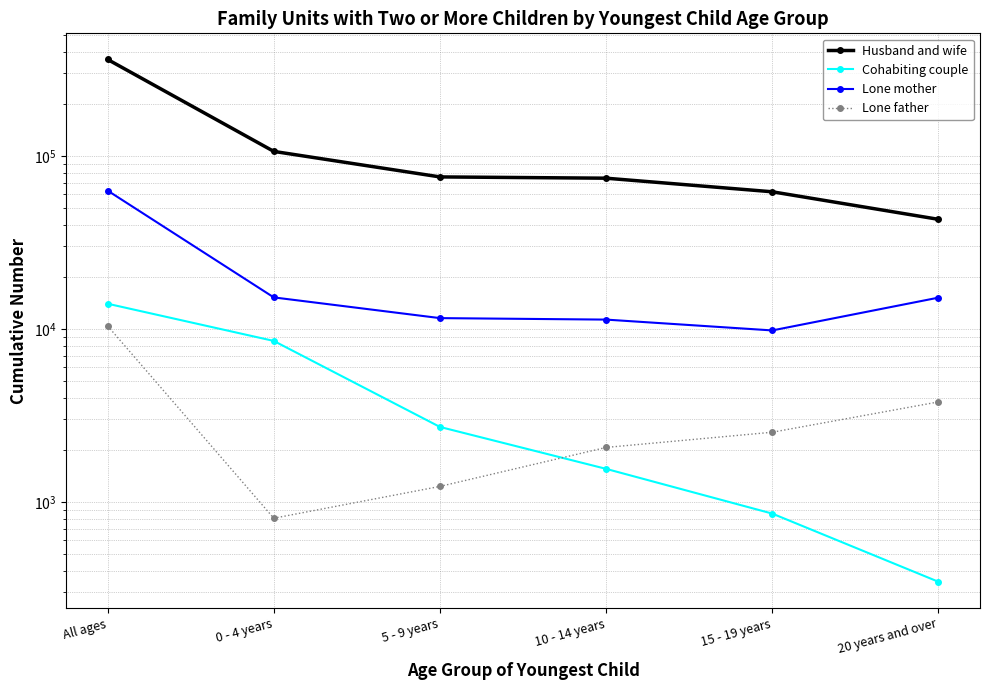

Which series has the widest spread of values?

Husband and wife